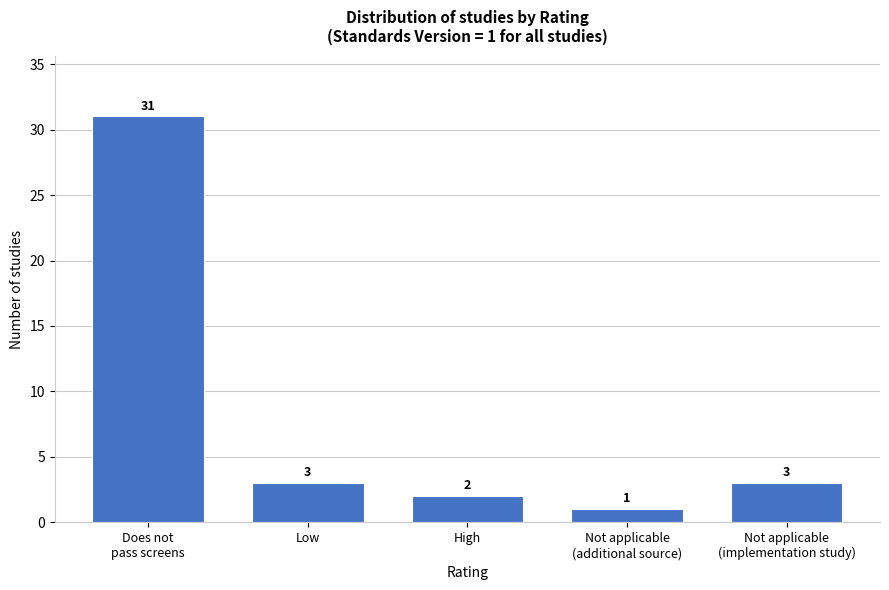

Reading right to left, transcribe all the data shown in this chart.

3	1	2	3	31